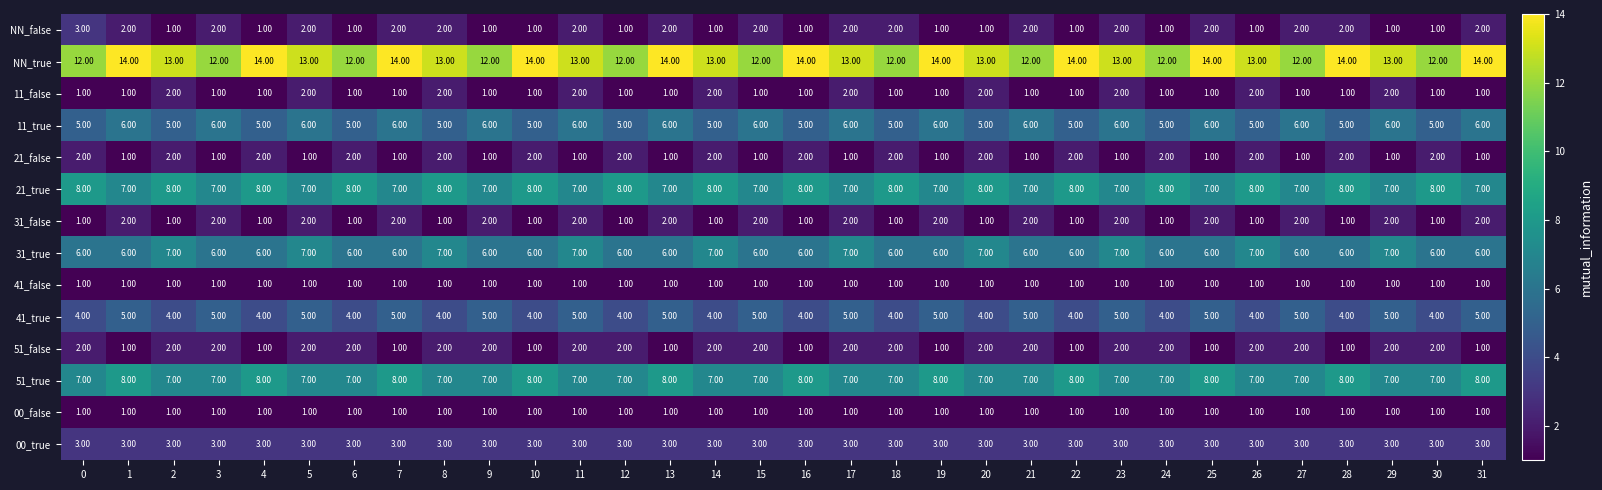

What is the sum of the 00_true values at 26 and 30?

6